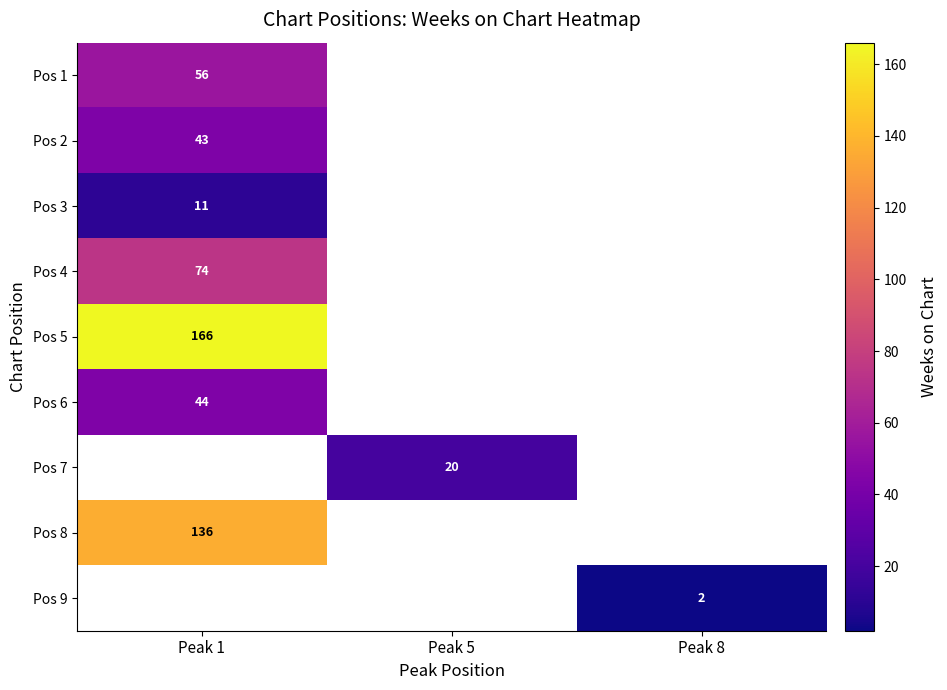

Rank the categories by row_0 value from lowest to highest.

Peak 1, Peak 5, Peak 8